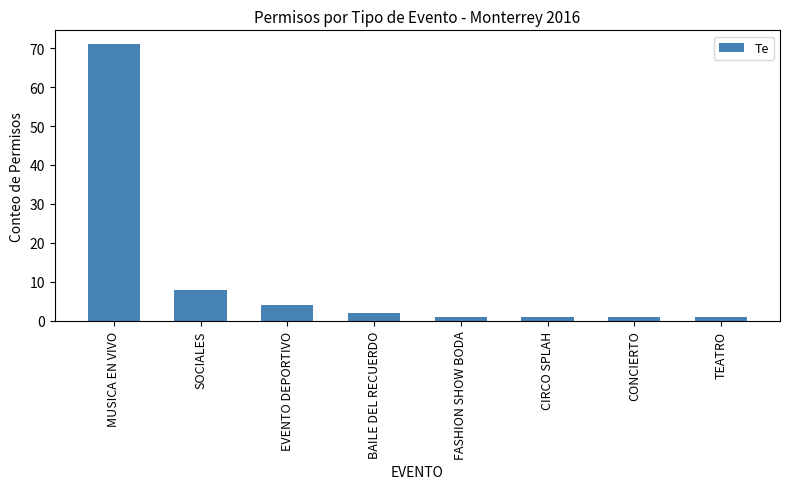

What is the average value?

11